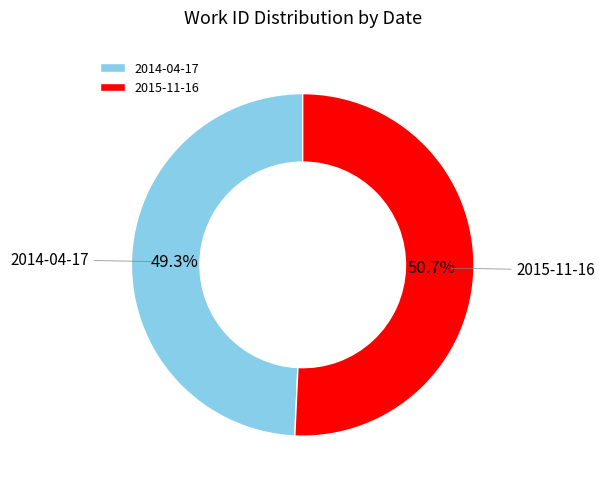

True or false: 2014-04-17 accounts for 42% of the total.

False